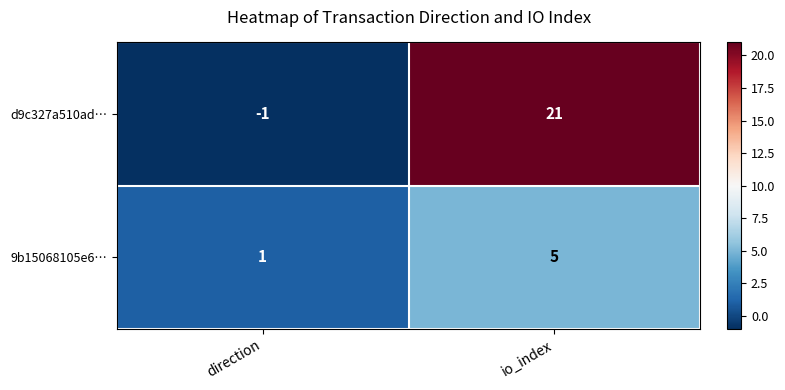

Between direction and io_index, which series saw the biggest shift?

d9c327a510ad…